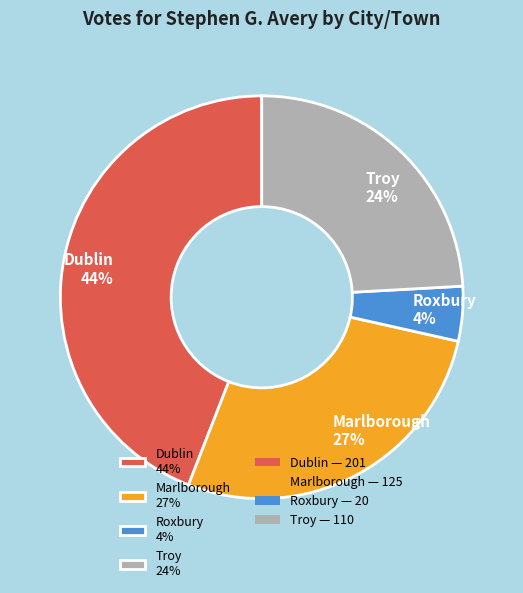

Between Troy 24% and Marlborough 27%, which is larger?

Marlborough 27%